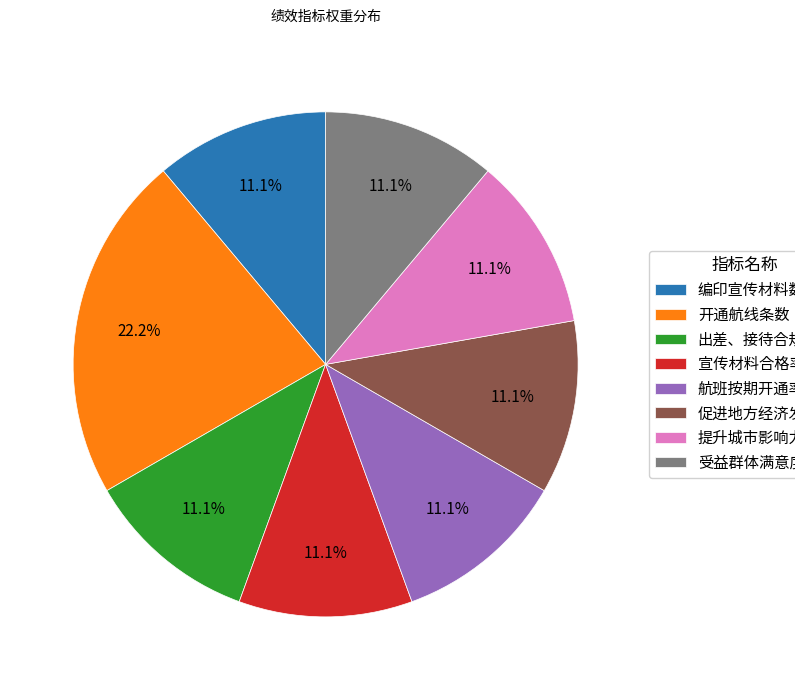

What percentage do 航班按期开通率 and 出差、接待合规率 together represent?

22.2%